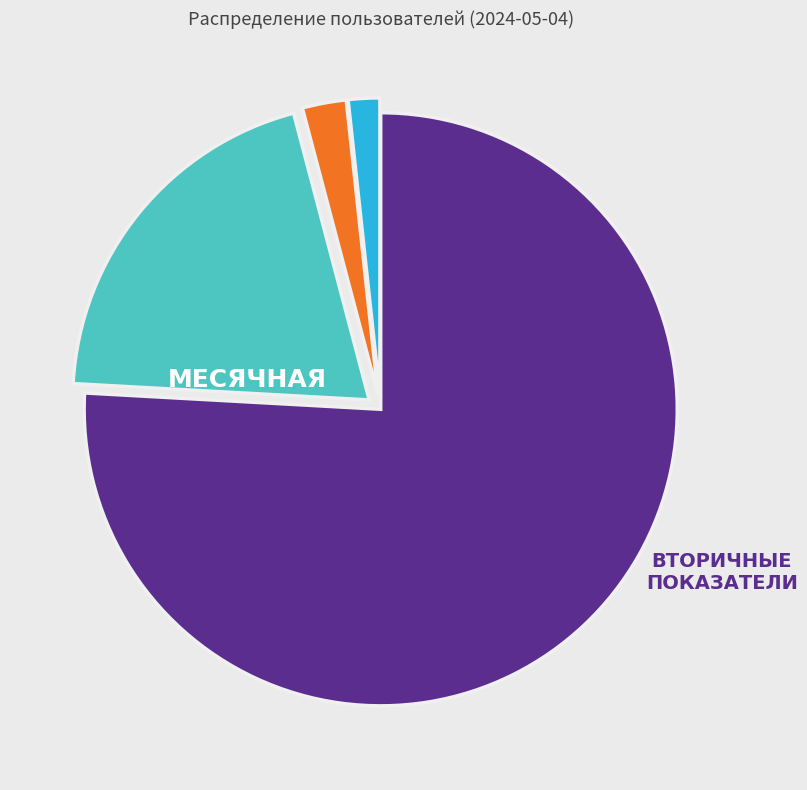

Does any single category account for the majority?

Yes